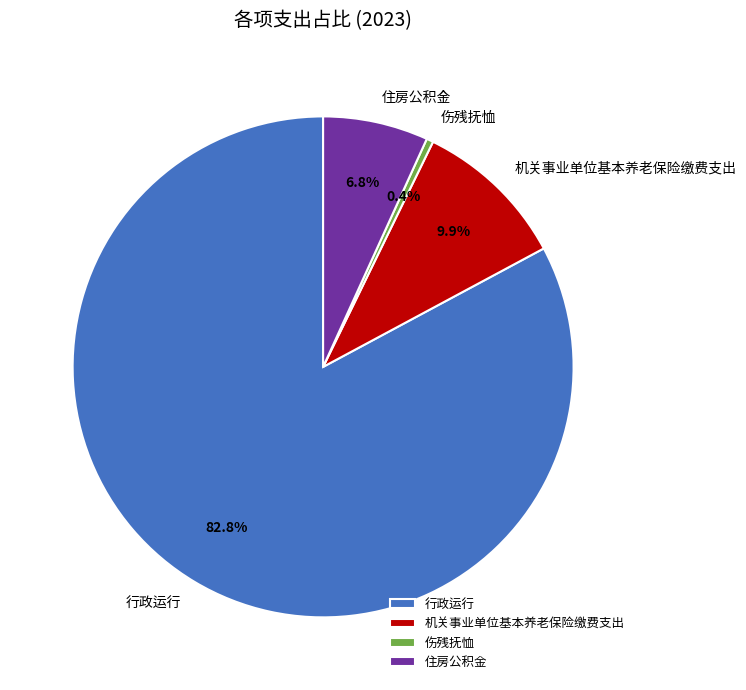

Rank the categories by value from highest to lowest.

行政运行, 机关事业单位基本养老保险缴费支出, 住房公积金, 伤残抚恤